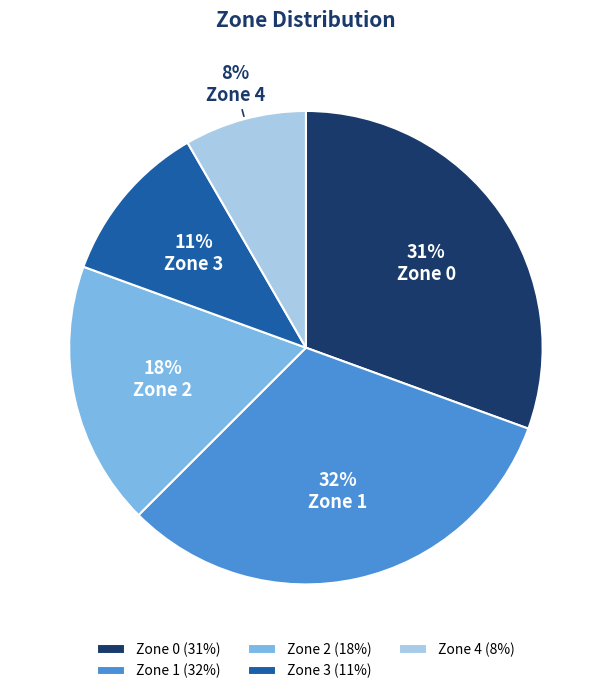

Does Zone 0 represent more than half of the total?

No